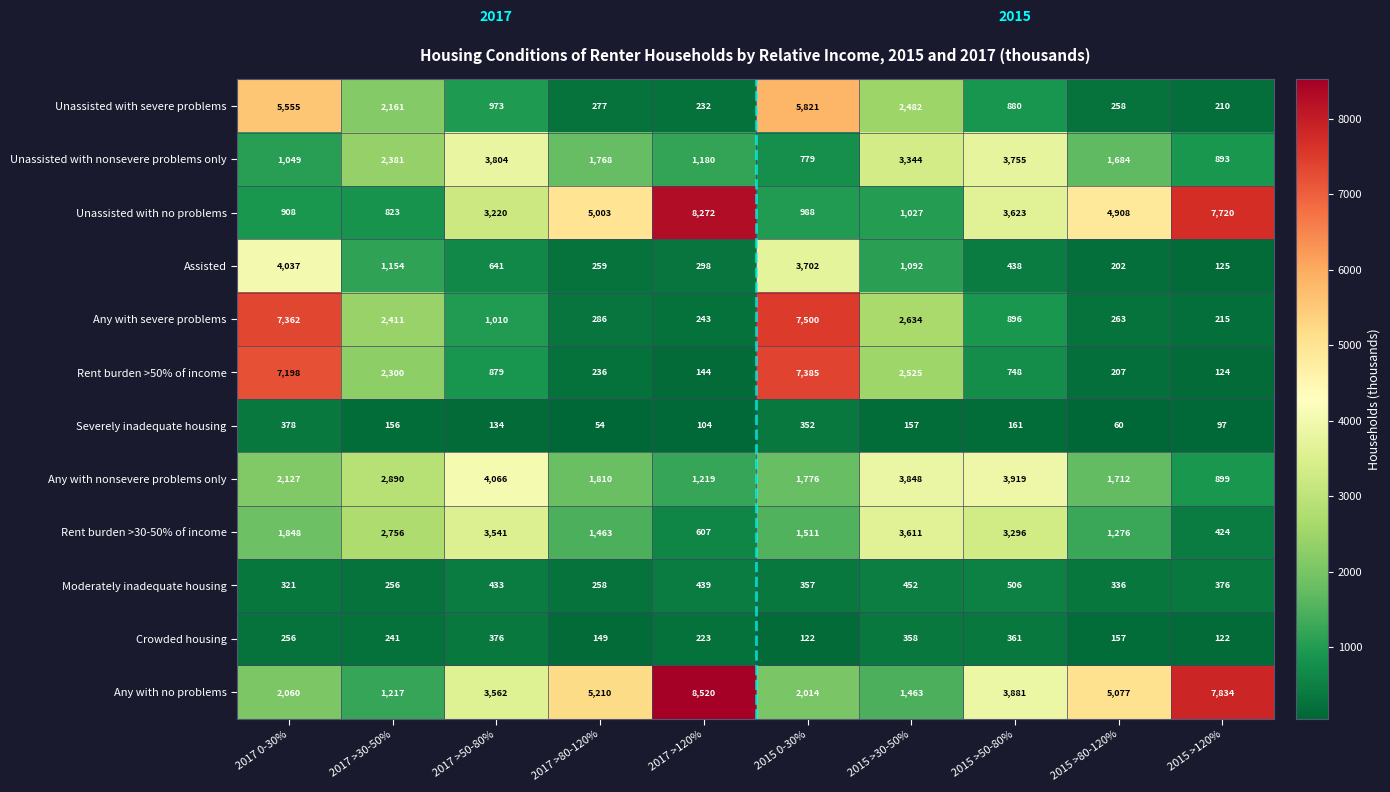

At how many categories does at least one series exceed 5711?

4